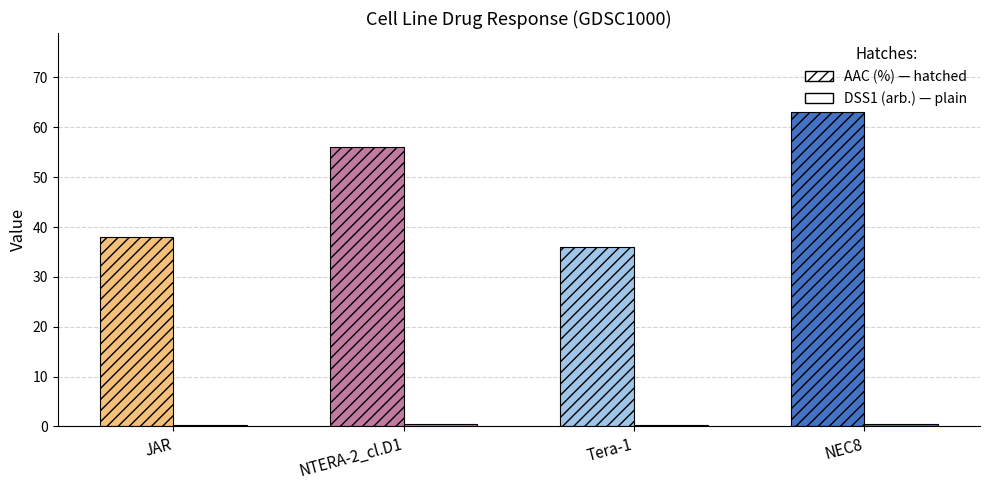

What is the average value of the AAC (%) series?

48.3